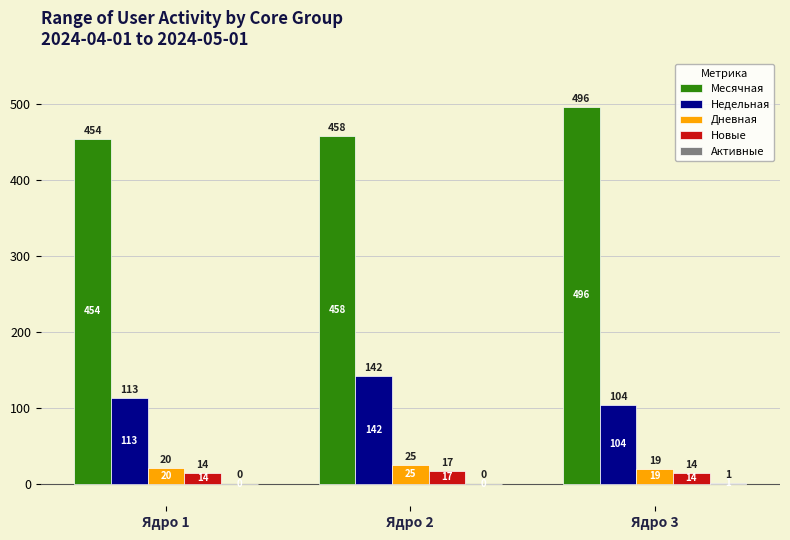

What is the maximum value for Месячная?

496